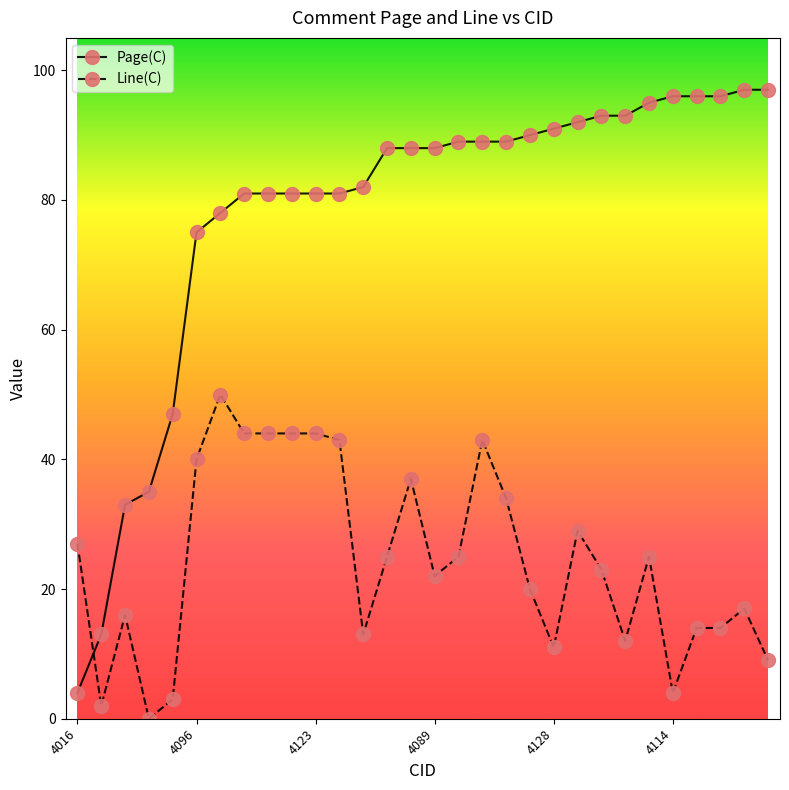

What is the maximum value for Page(C)?

97